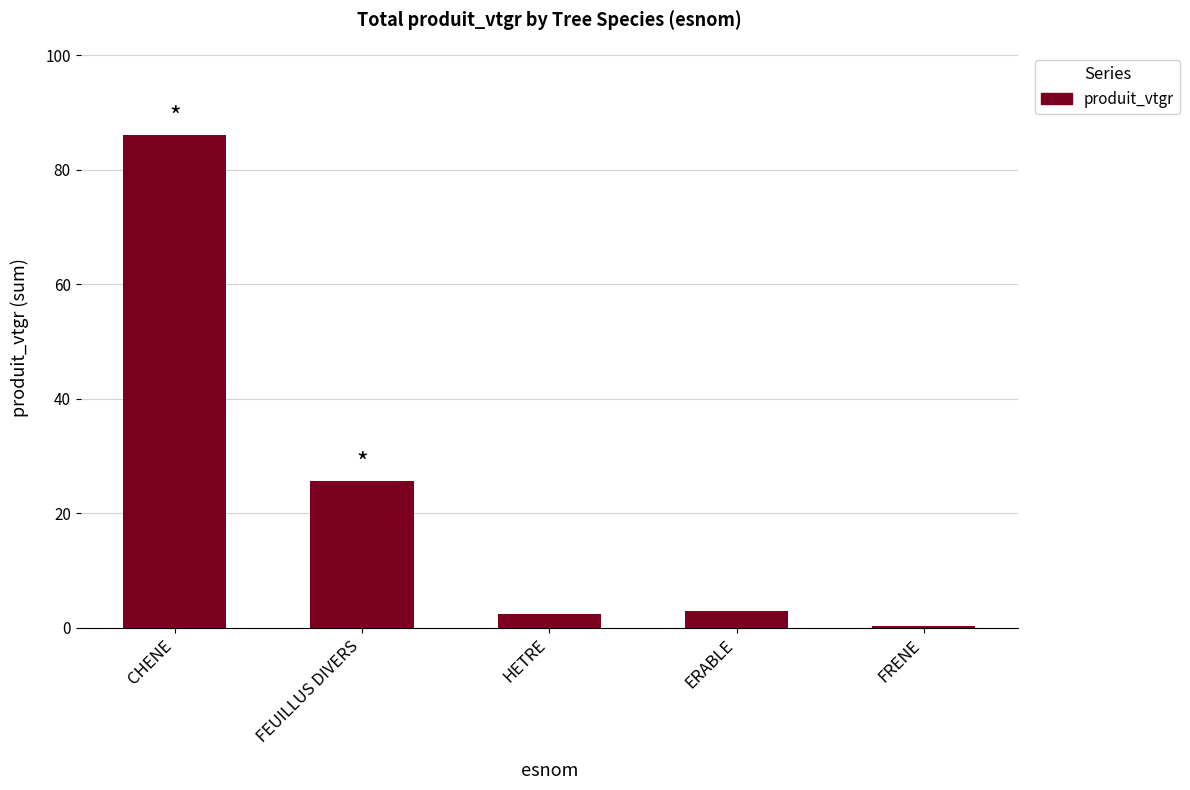

What is the difference between the second highest and second lowest values?

23.1